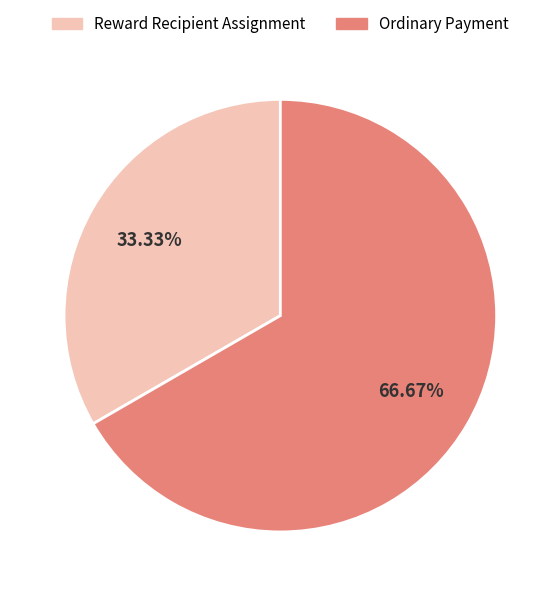

Count the number of slices in the pie.

2